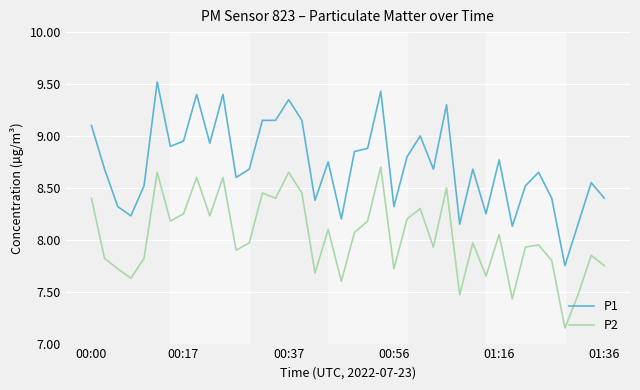

Which series has the largest total across all categories?

P1